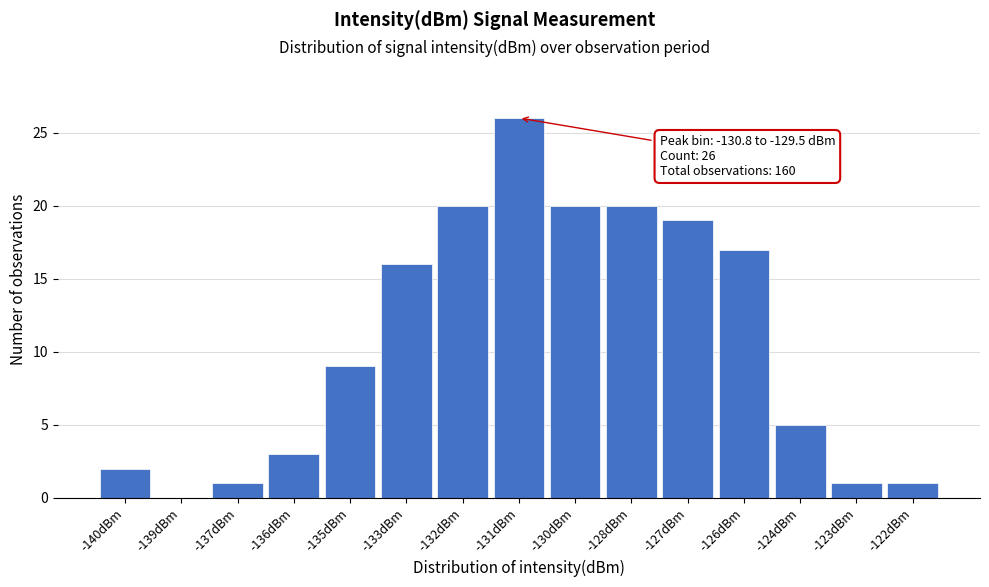

Reading left to right, extract all data points from this chart.

-140dBm=2	-139dBm=0	-137dBm=1	-136dBm=3	-135dBm=9	-133dBm=16	-132dBm=20	-131dBm=26	-130dBm=20	-128dBm=20	-127dBm=19	-126dBm=17	-124dBm=5	-123dBm=1	-122dBm=1